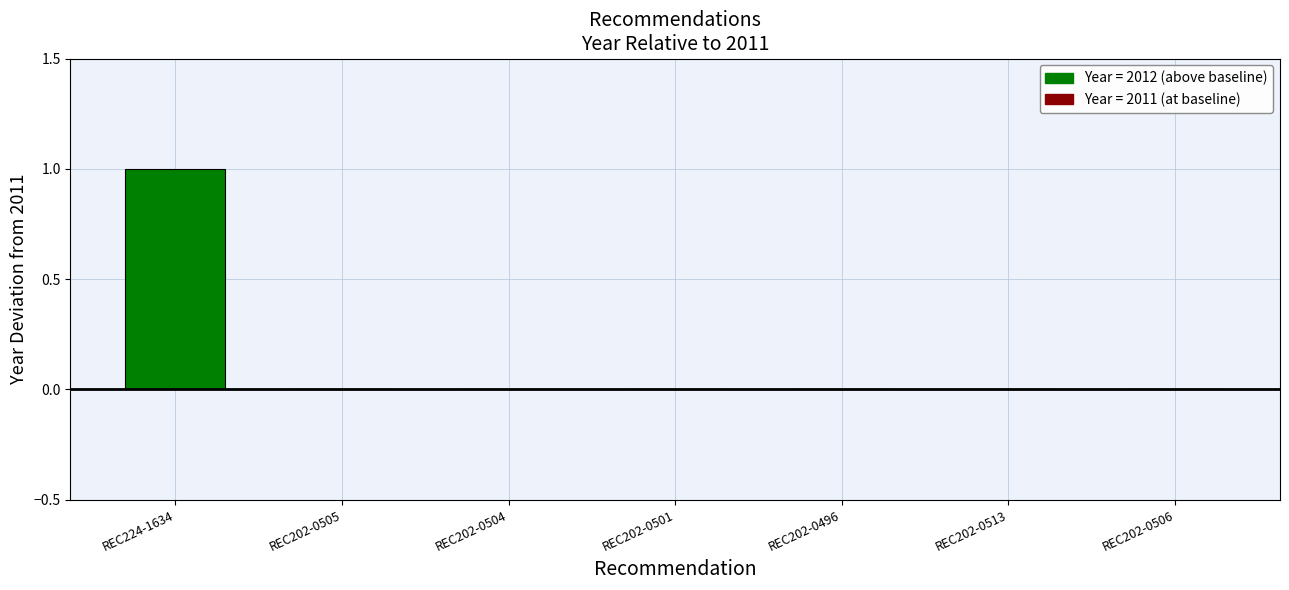

What is the ratio of the value at REC202-0506 to the value at REC202-0496?

1.0